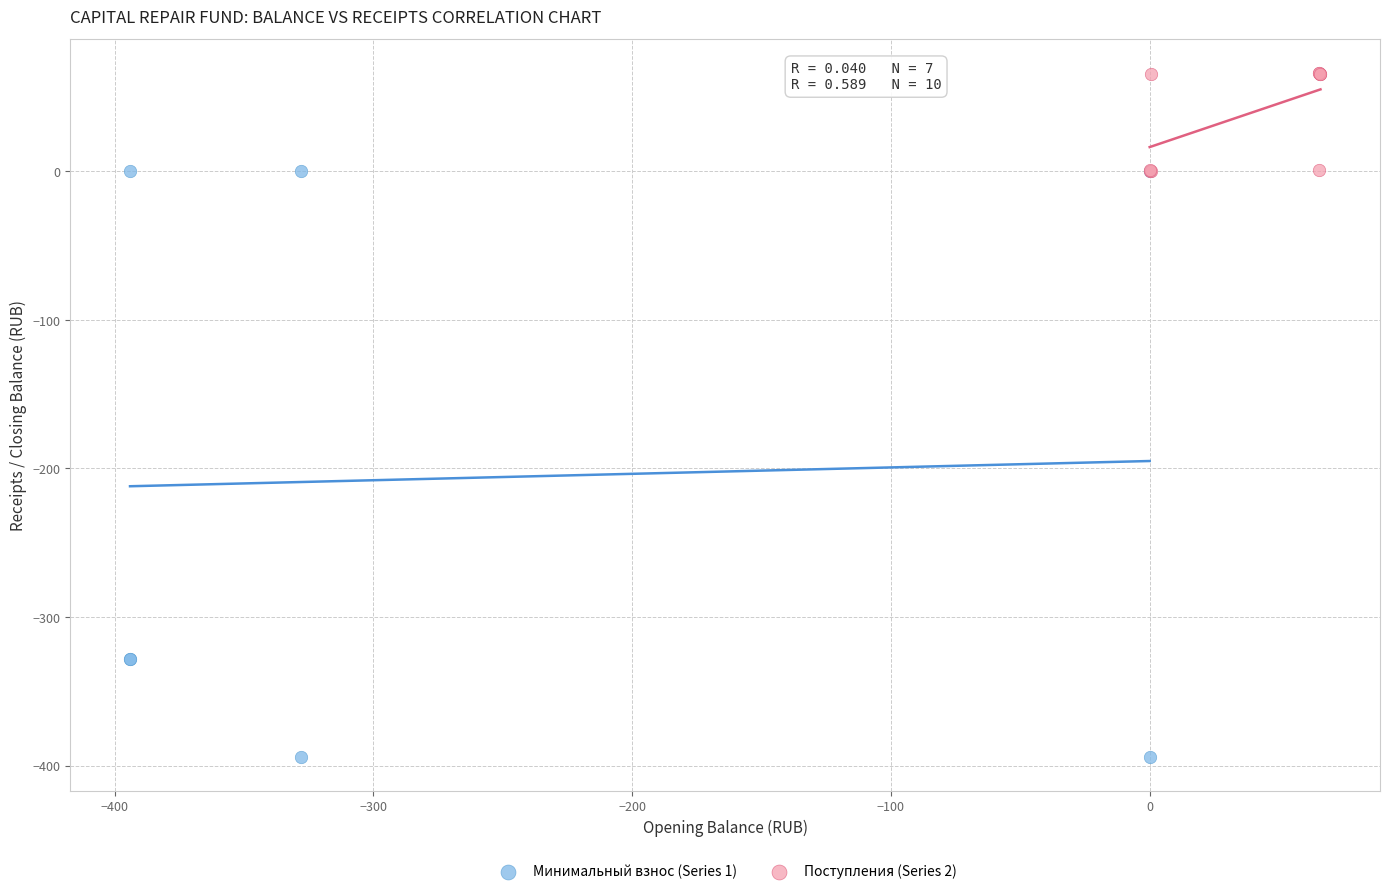

What are all the series names shown in the legend?

Минимальный взнос (Series 1), Поступления (Series 2)